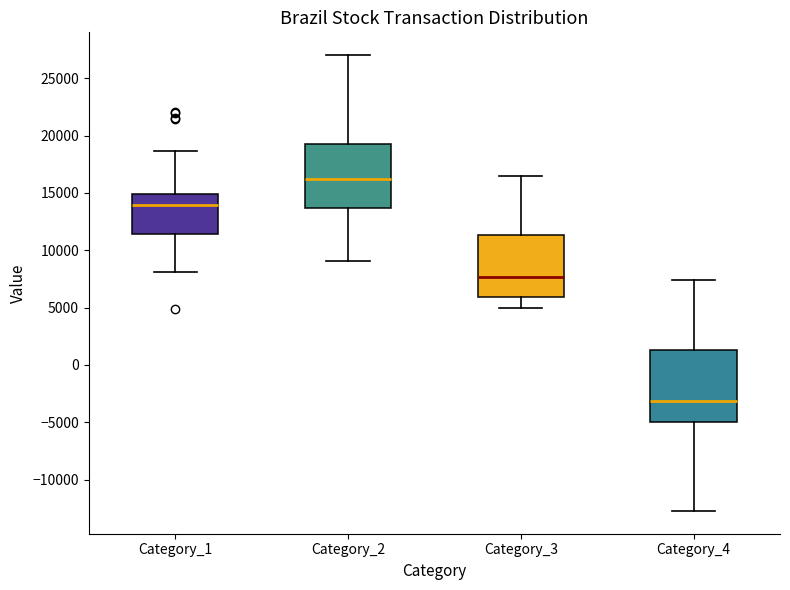

Which box's median line is the highest?

Category_2